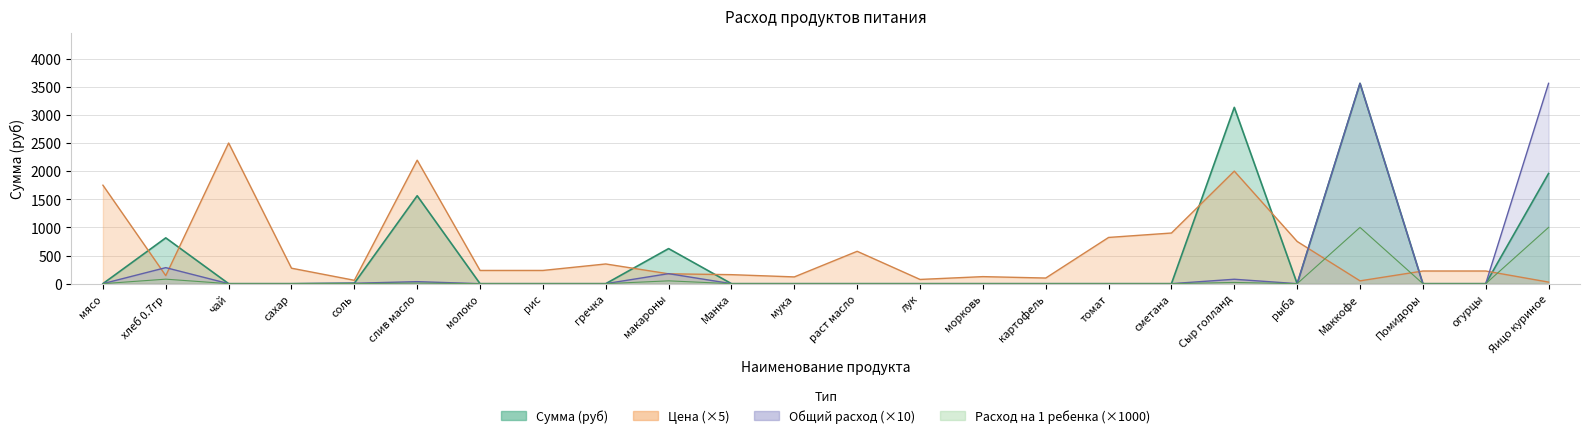

True or false: Сумма (руб) and Расход на 1 ребенка cross at least once.

False